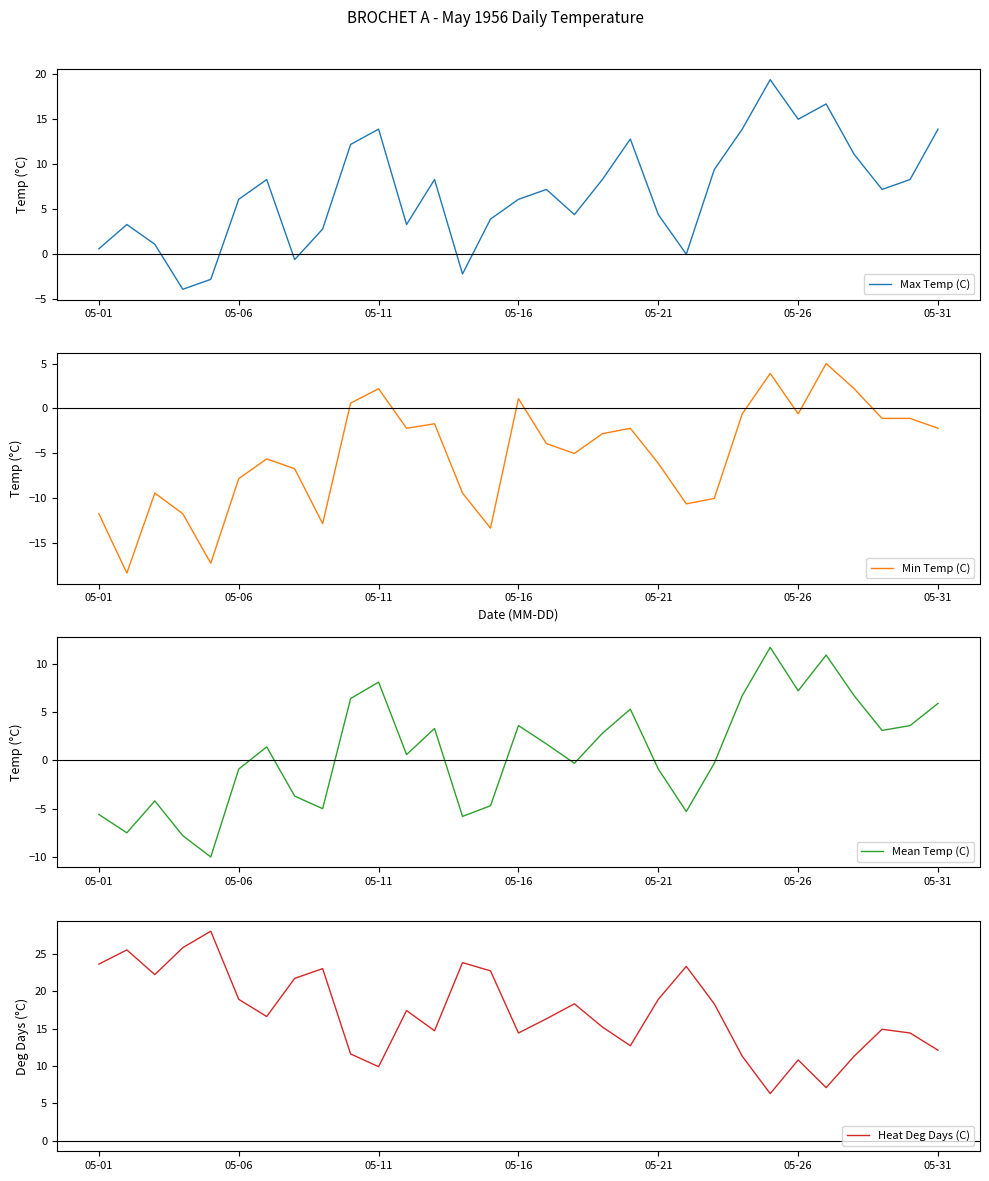

List the series in order of their overall mean, lowest first.

Min Temp (C), Mean Temp (C), Max Temp (C), Heat Deg Days (C)